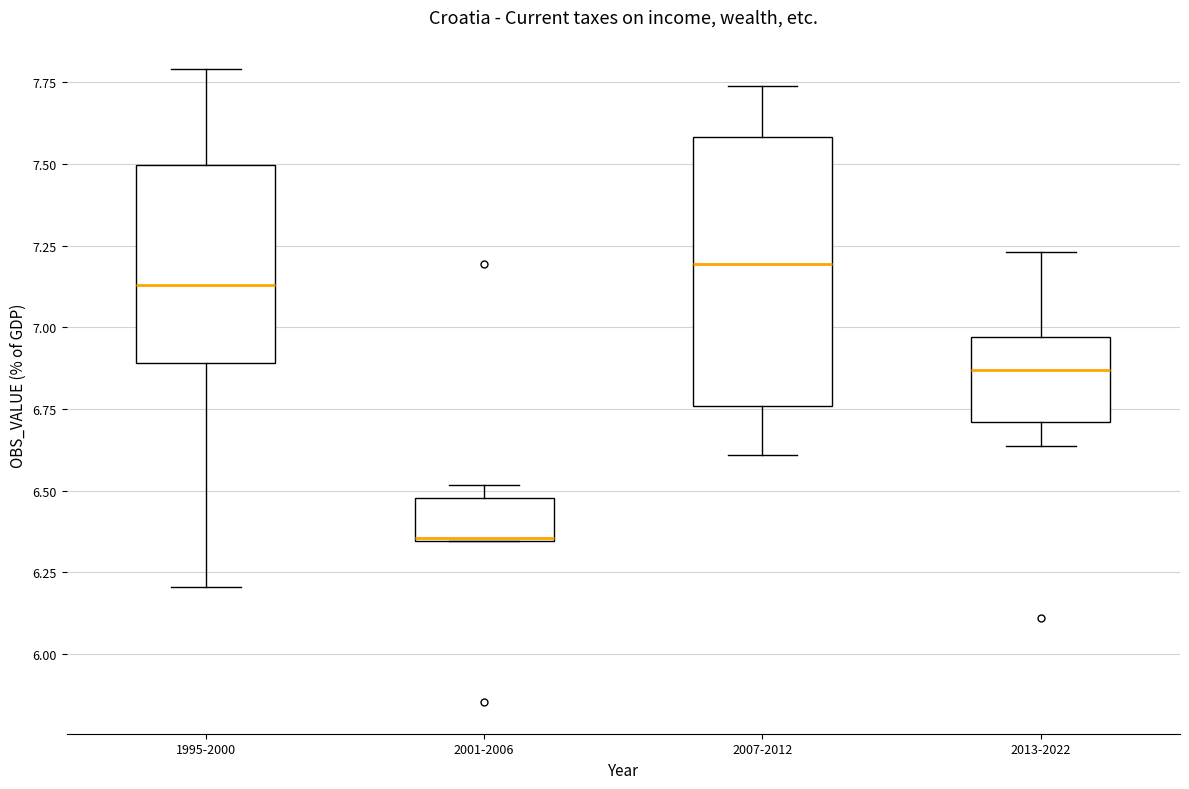

Reading left to right, transcribe this box plot: for each box, give where its median line is, the range the box spans, and where its two whiskers end, as read against the y-axis. The values are not printed on the chart, so give them approximately, as read against the axis.

1995-2000: median 7.15, box 6.90 to 7.50, whiskers 6.20 to 7.80
2001-2006: median 6.35, box 6.35 to 6.50, whiskers 6.35 to 6.50 (just above the box's upper edge)
2007-2012: median 7.20, box 6.75 to 7.60, whiskers 6.60 to 7.75
2013-2022: median 6.85, box 6.70 to 6.95, whiskers 6.65 to 7.25